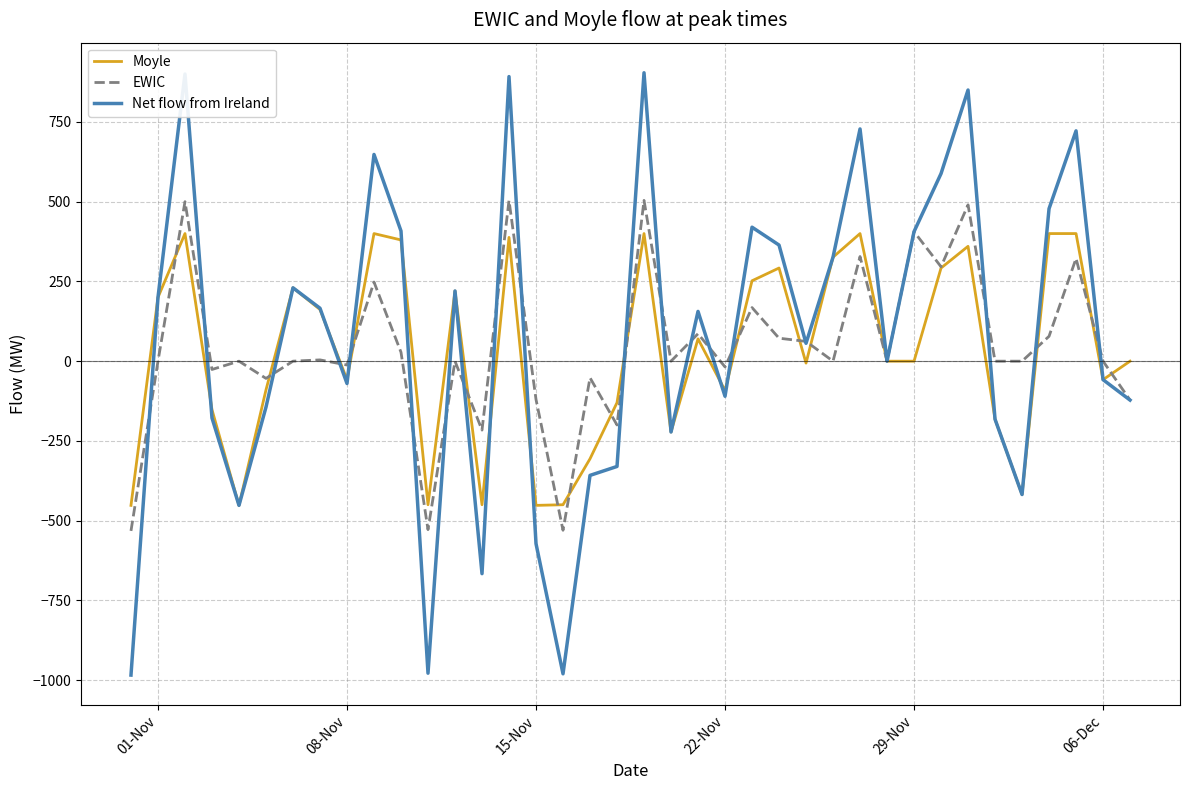

What is the minimum value for Net flow from Ireland?

-984